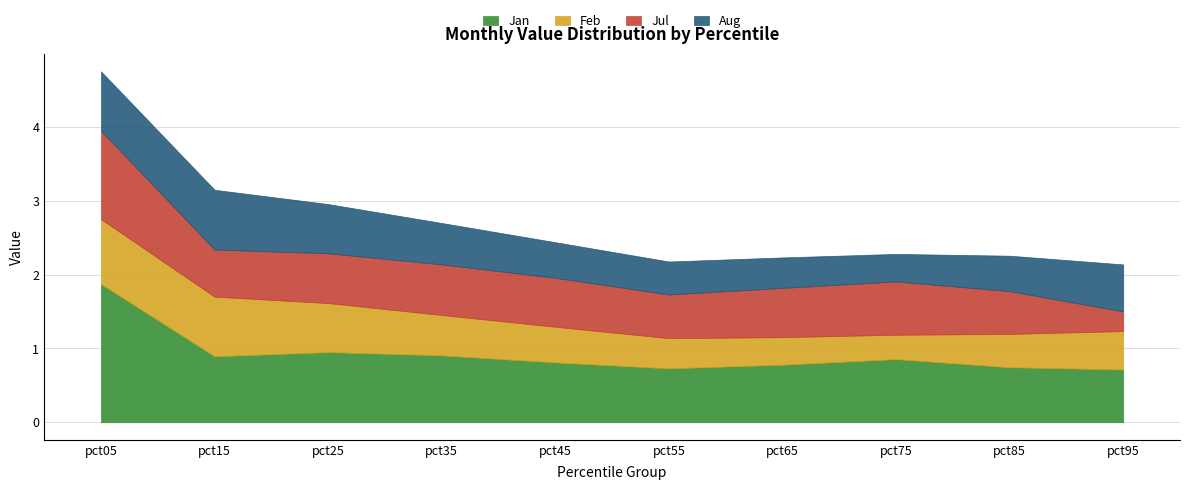

What is the approximate value of Jan at pct15?

0.9